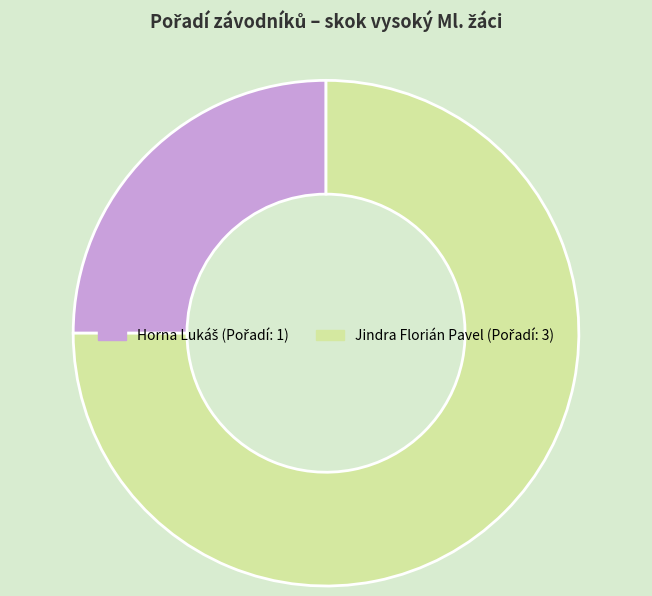

What is the largest slice in the pie chart?

Jindra Florián Pavel